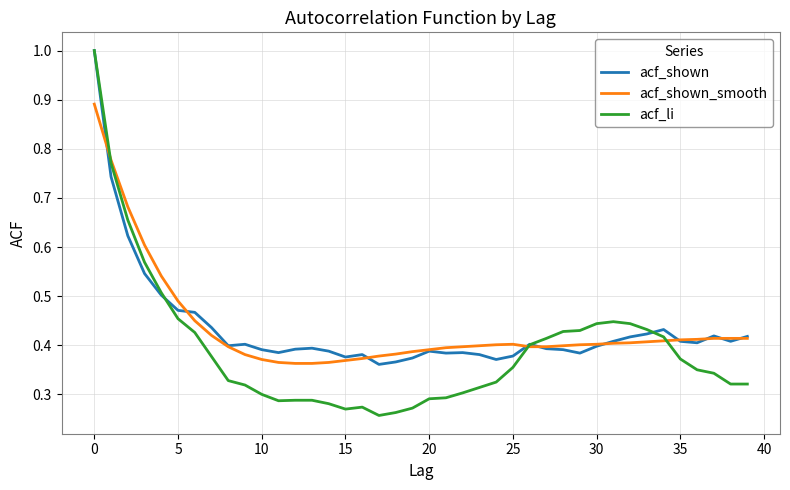

At how many categories does at least one series exceed 0?

40